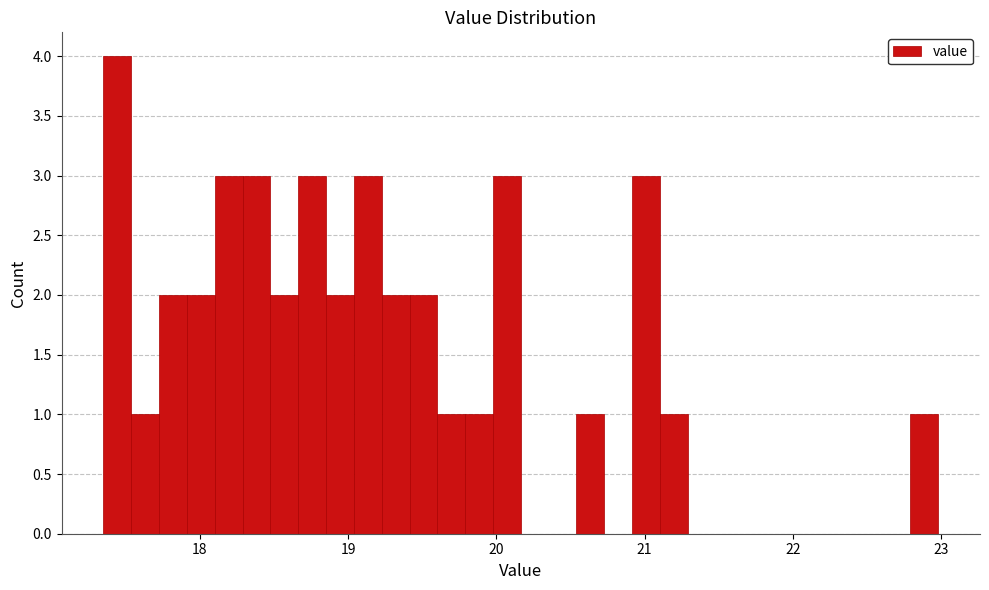

Around what value on the x-axis is the tallest bar? Give the approximate position of its centre, as read against the axis.

17.4